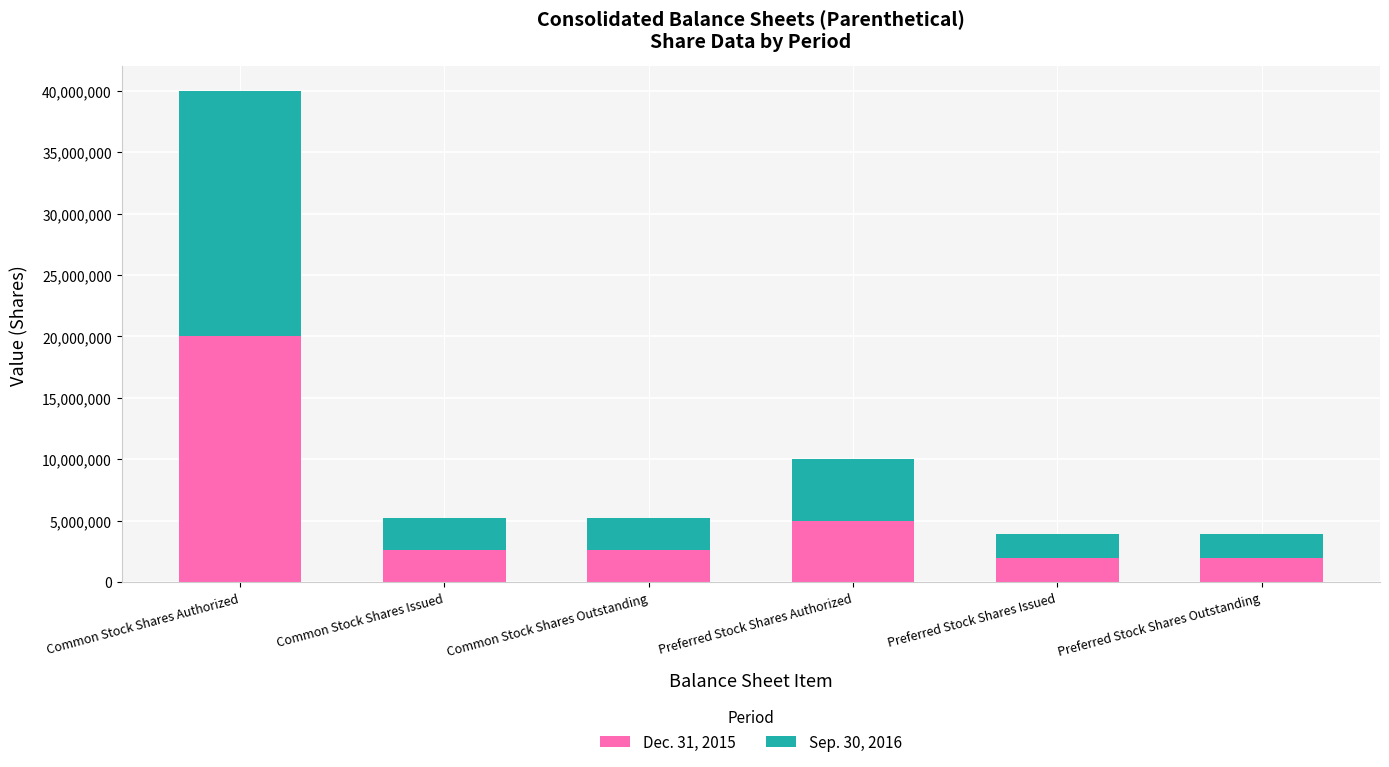

Is it true that Dec. 31, 2015 equals 5980630 at Common Stock Shares Authorized?

False